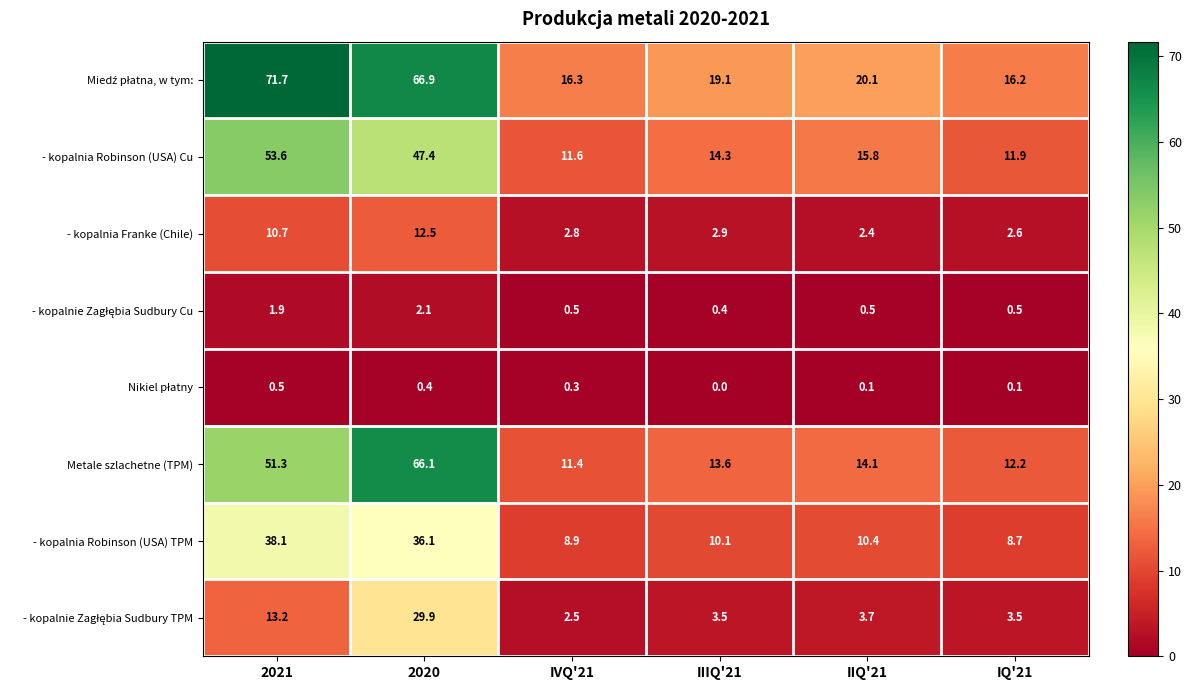

List the labels in order of - kopalnia Franke (Chile) value, largest first.

2020, 2021, IIIQ'21, IVQ'21, IQ'21, IIQ'21